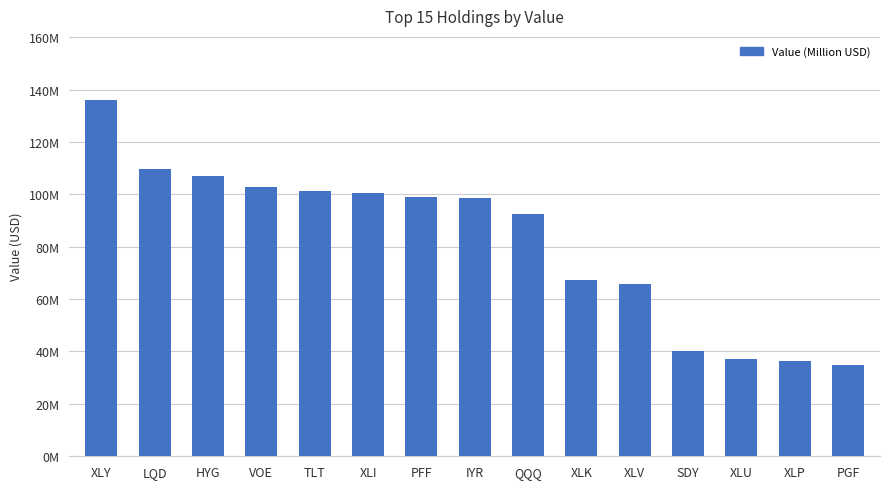

The value at VOE is 102933000. True or false?

True